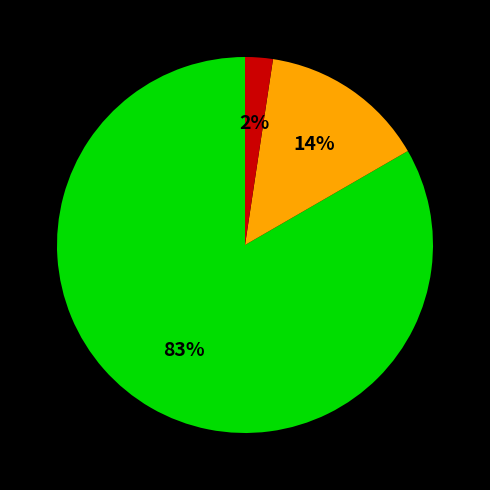

To the nearest percent, what is the average slice percentage?

33%